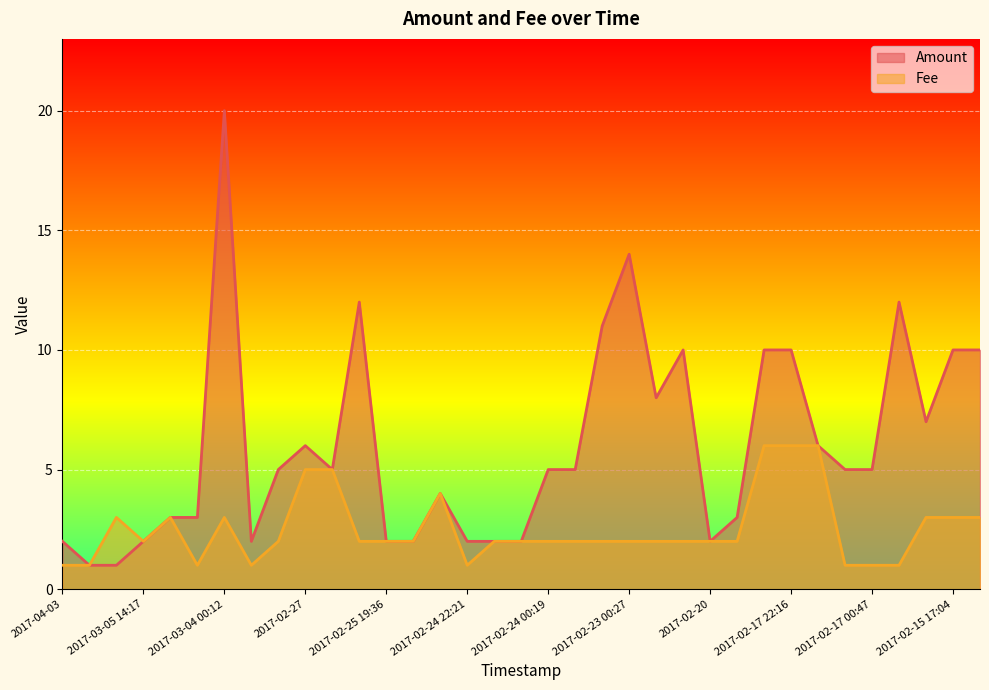

What is the sum of all Fee values?

88.0